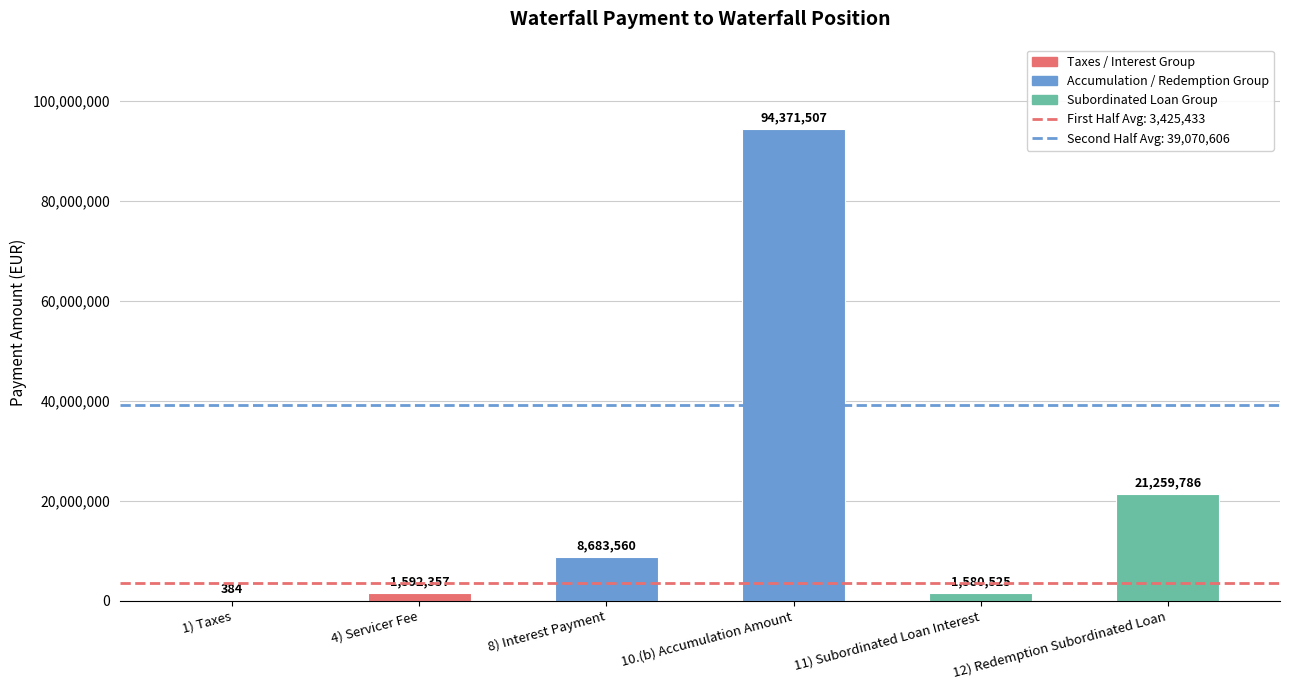

Read the value at 12) Redemption Subordinated Loan.

21259785.6